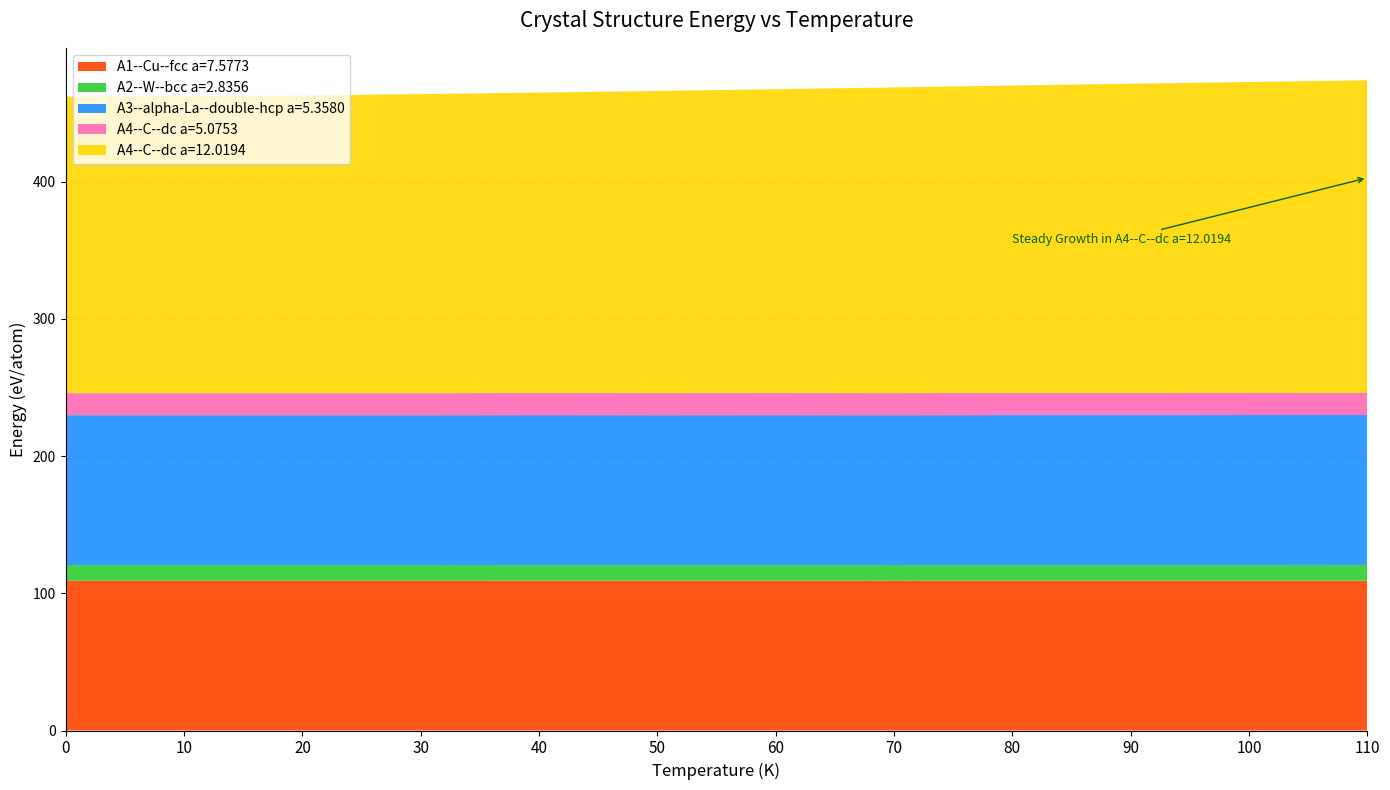

Reading left to right, list all the values displayed in this chart.

A1--Cu--fcc a=7.5773: 0=109.2	10=109.2	20=109.2	30=109.2	40=109.2	50=109.2	60=109.2	70=109.2	80=109.2	90=109.2	100=109.2	110=109.2
A2--W--bcc a=2.8356: 0=11.5	10=11.5	20=11.5	30=11.5	40=11.5	50=11.5	60=11.5	70=11.5	80=11.5	90=11.5	100=11.5	110=11.5
A3--alpha-La--double-hcp a=5.3580: 0=109.3	10=109.3	20=109.3	30=109.3	40=109.3	50=109.2	60=109.2	70=109.2	80=109.3	90=109.3	100=109.3	110=109.3
A4--C--dc a=5.0753: 0=16.1	10=16.1	20=16.1	30=16.1	40=16.1	50=16.1	60=16.1	70=16.1	80=16.1	90=16.1	100=16.1	110=16.1
A4--C--dc a=12.0194: 0=216.2	10=216.4	20=217.0	30=218.0	40=219.0	50=220.2	60=221.5	70=222.8	80=224.2	90=225.5	100=226.7	110=227.9